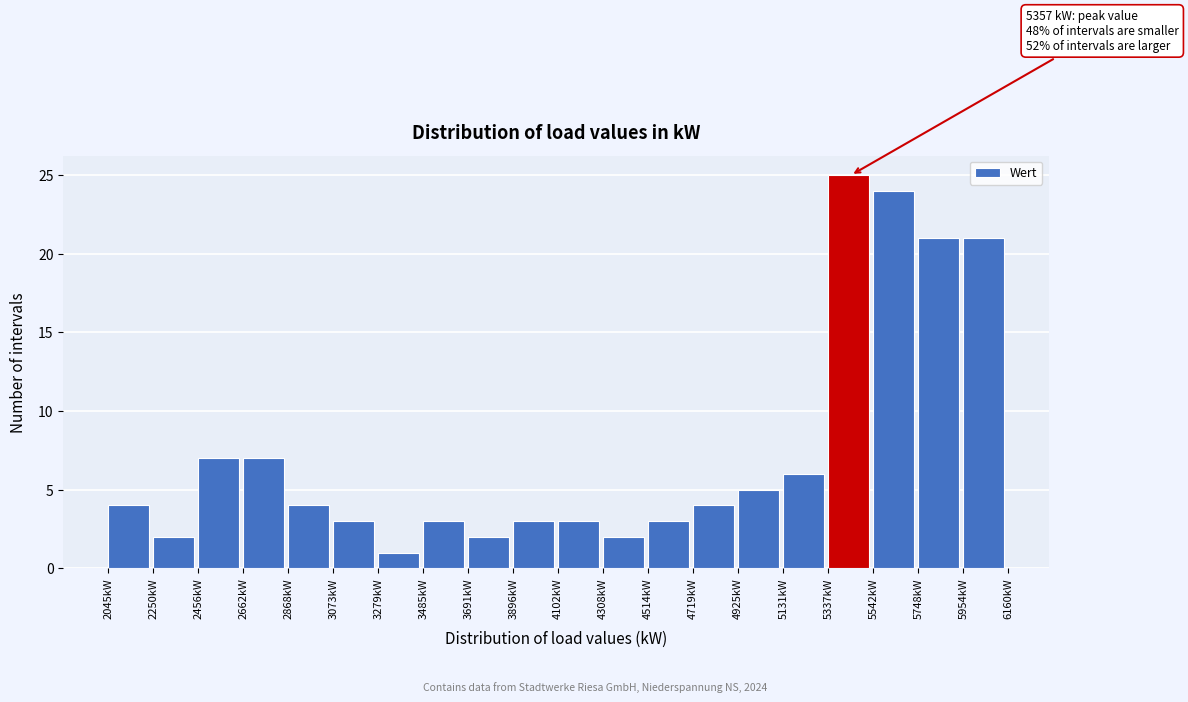

Over which range of the x-axis is the bar tallest?

5350 to 5550